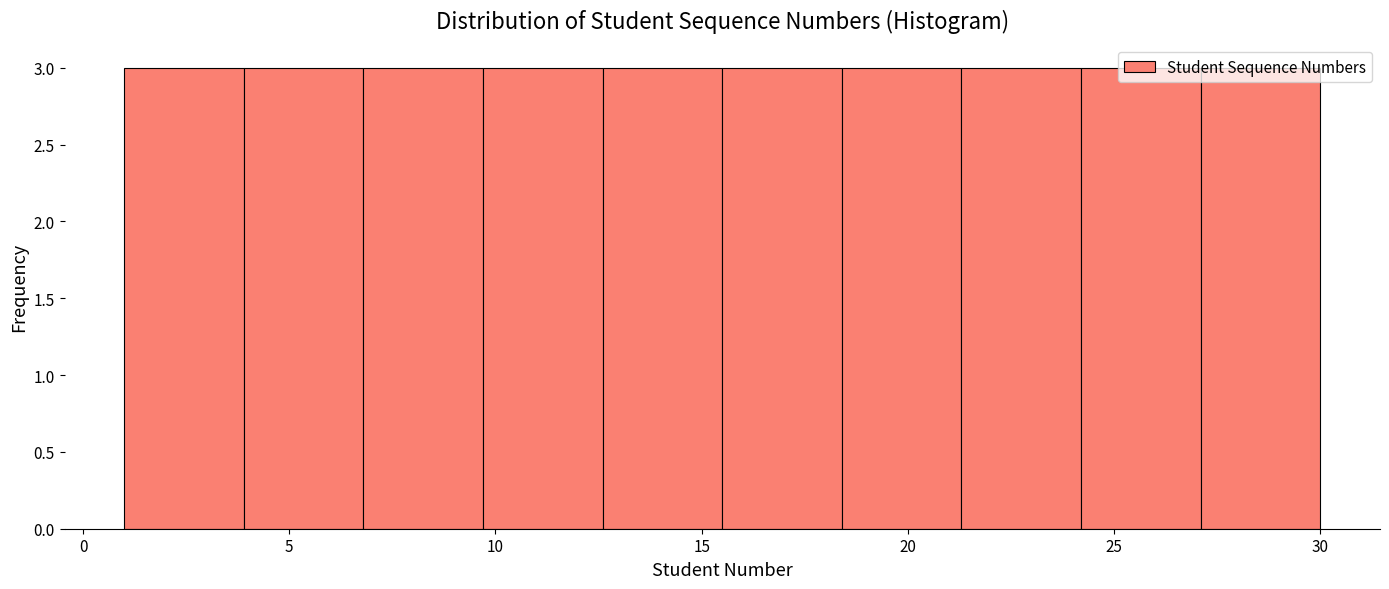

Reading left to right, transcribe this chart: for each bar, give the range it covers on the x-axis and its height. Neither the bar edges nor the heights are printed on the chart, so give them approximately, as read against the axes.

1.0 to 3.9: 3
3.9 to 6.8: 3
6.8 to 9.7: 3
9.7 to 12.6: 3
12.6 to 15.5: 3
15.5 to 18.4: 3
18.4 to 21.3: 3
21.3 to 24.2: 3
24.2 to 27.1: 3
27.1 to 30.0: 3